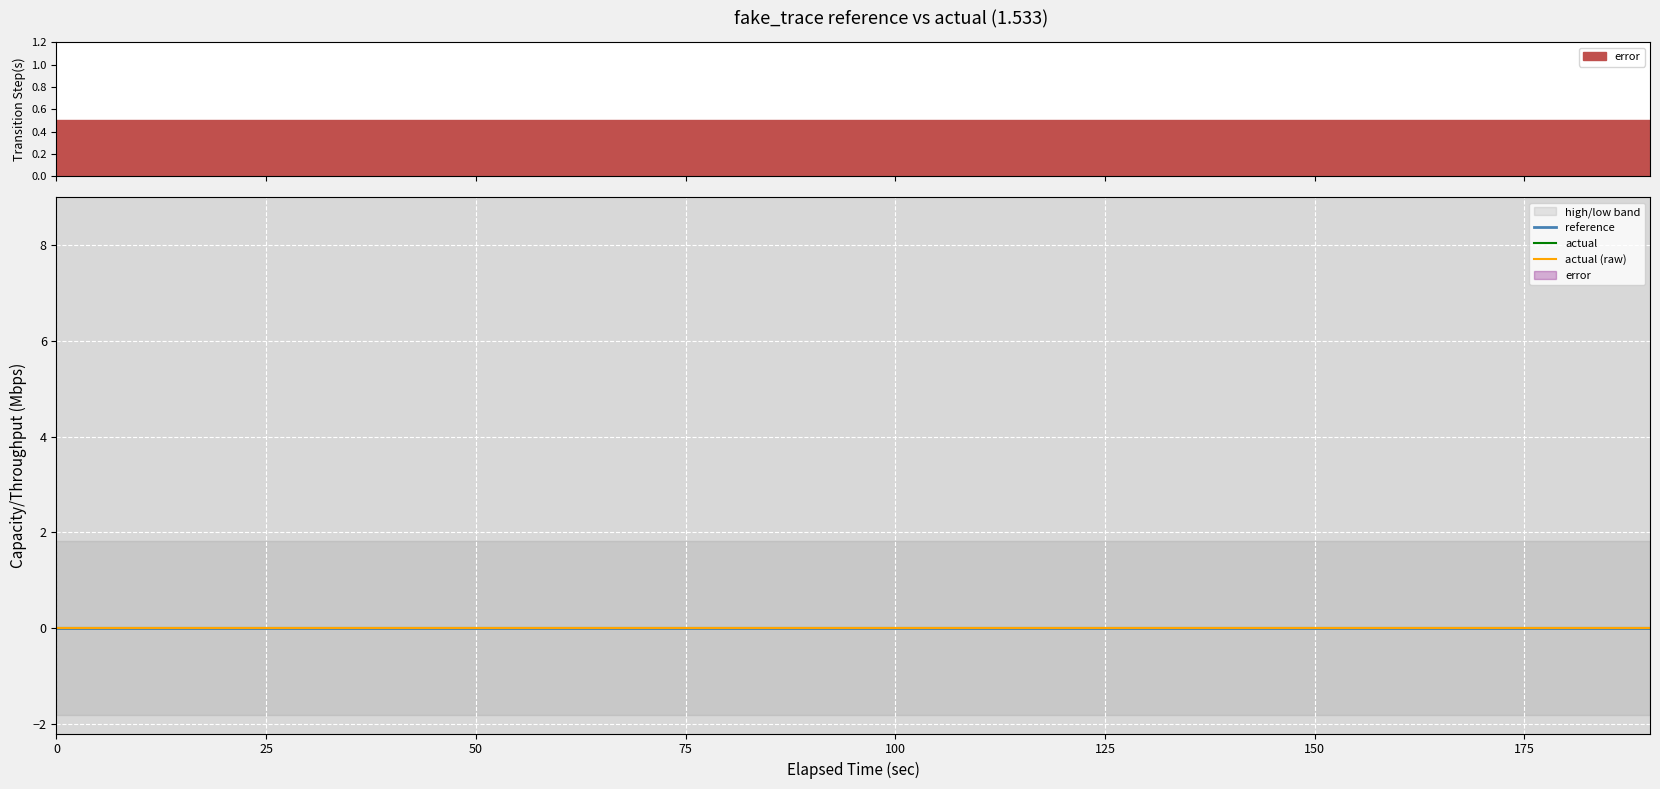

Rank the series at 0 from highest to lowest value.

high, reference, actual, error, actual (raw), low